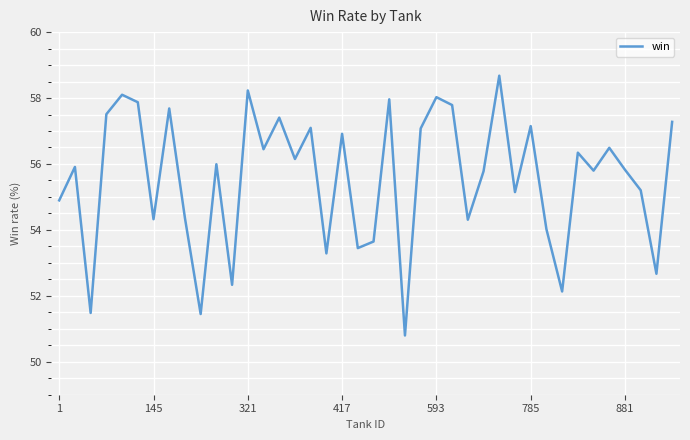

What is the maximum value shown in the chart?

58.7